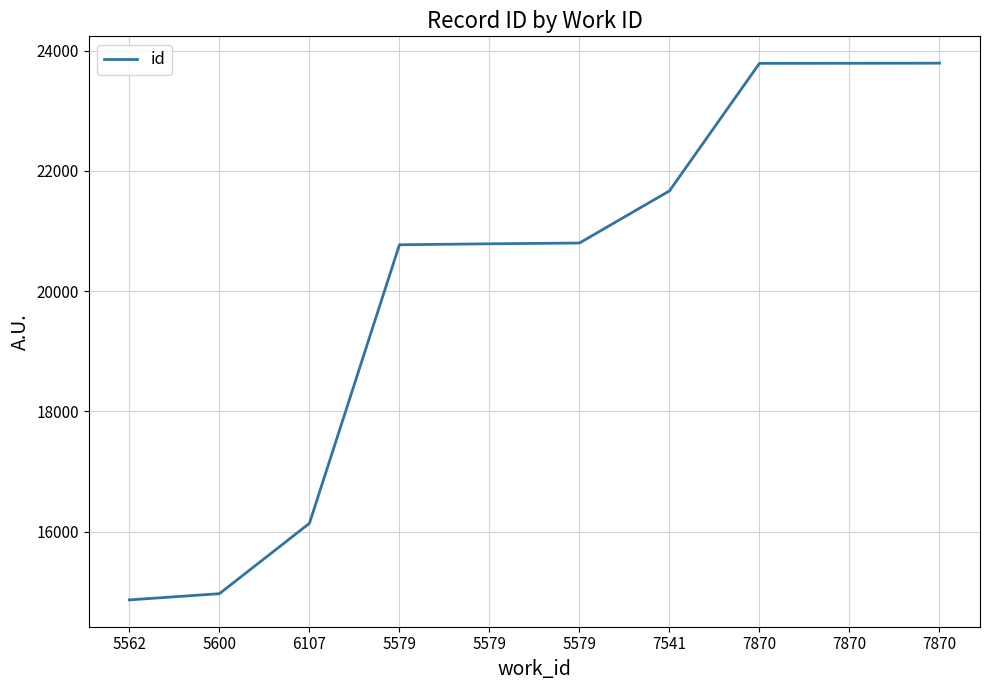

Does the chart have visible grid lines?

Yes